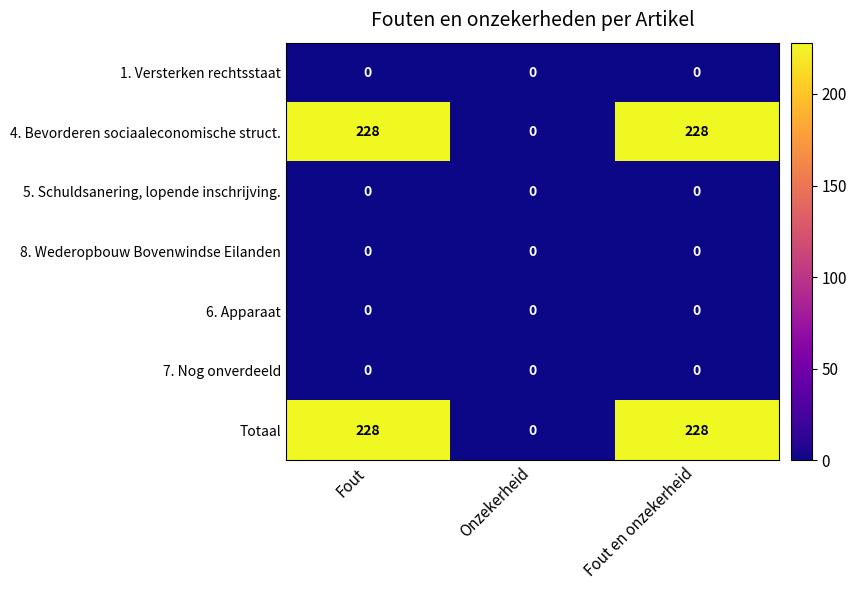

What is the total value across all series at Fout?

456